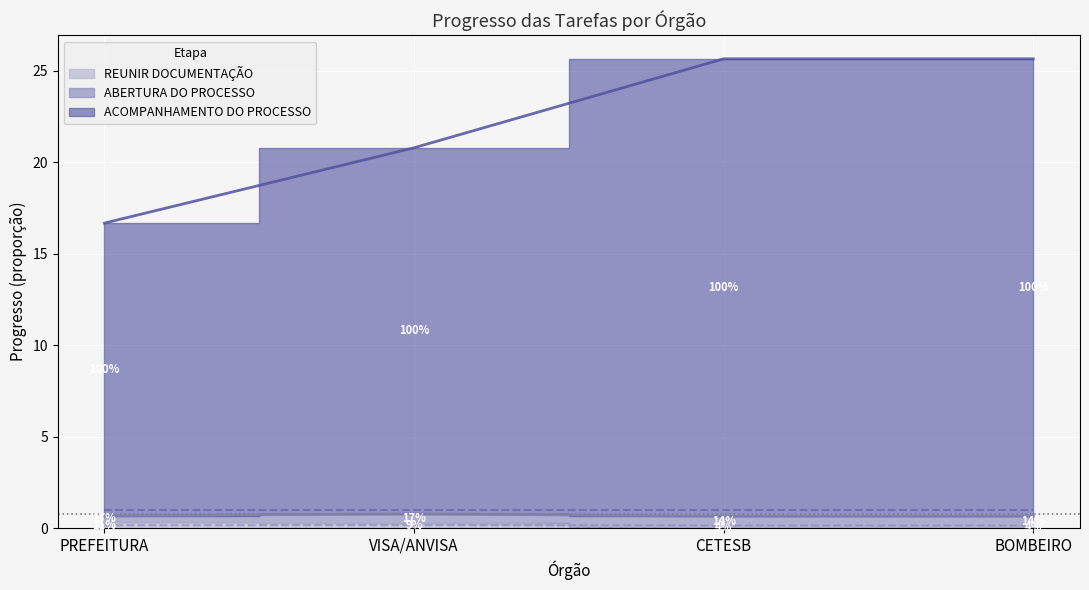

Count the ABERTURA DO PROCESSO (progresso) values in the range 0 to 1.

4